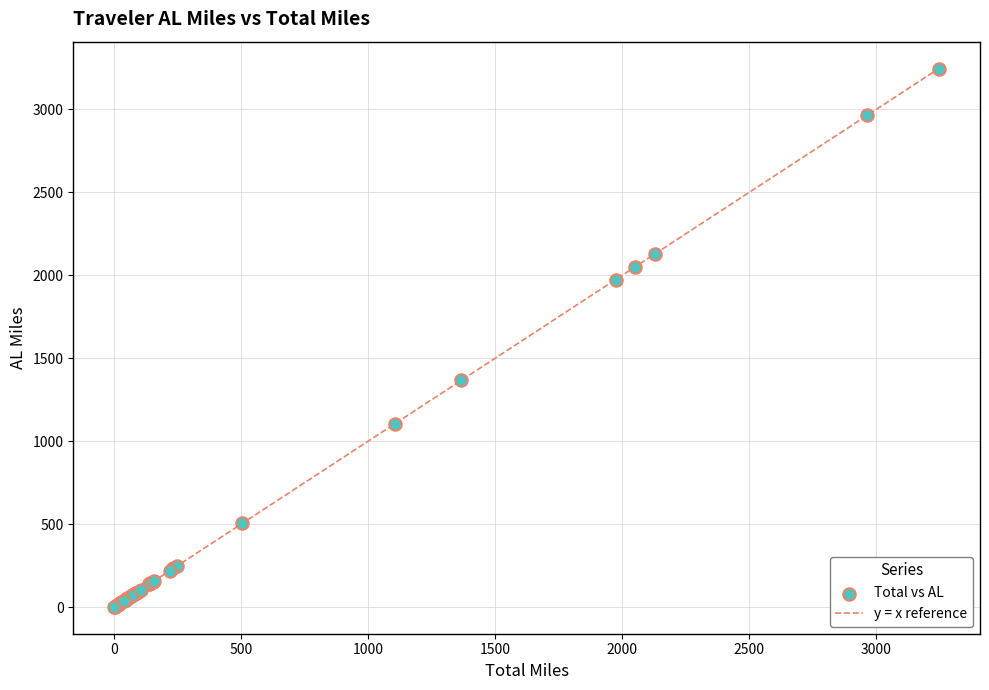

What Y value in the scatter plot is closest to 1624?

1367.1